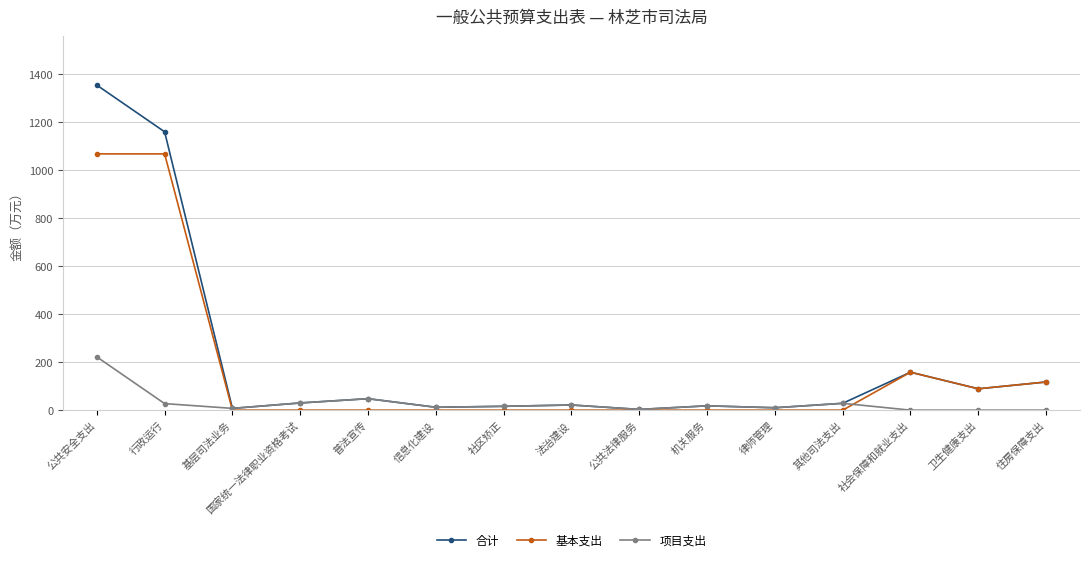

What is the value of the 合计 point at the 2nd from the left?

1160.0